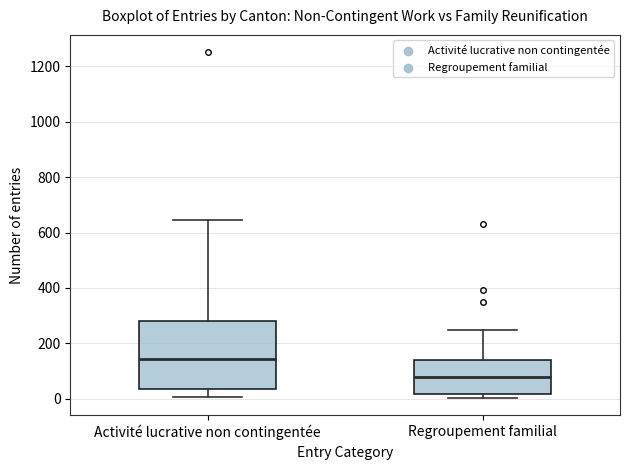

Reading left to right, transcribe this box plot: for each box, give where its median line is, the range the box spans, and where its two whiskers end, as read against the y-axis. The values are not printed on the chart, so give them approximately, as read against the axis.

Activité lucrative non contingentée: median 140, box 40 to 280, whiskers 0 to 640
Regroupement familial: median 80, box 20 to 140, whiskers 0 to 240